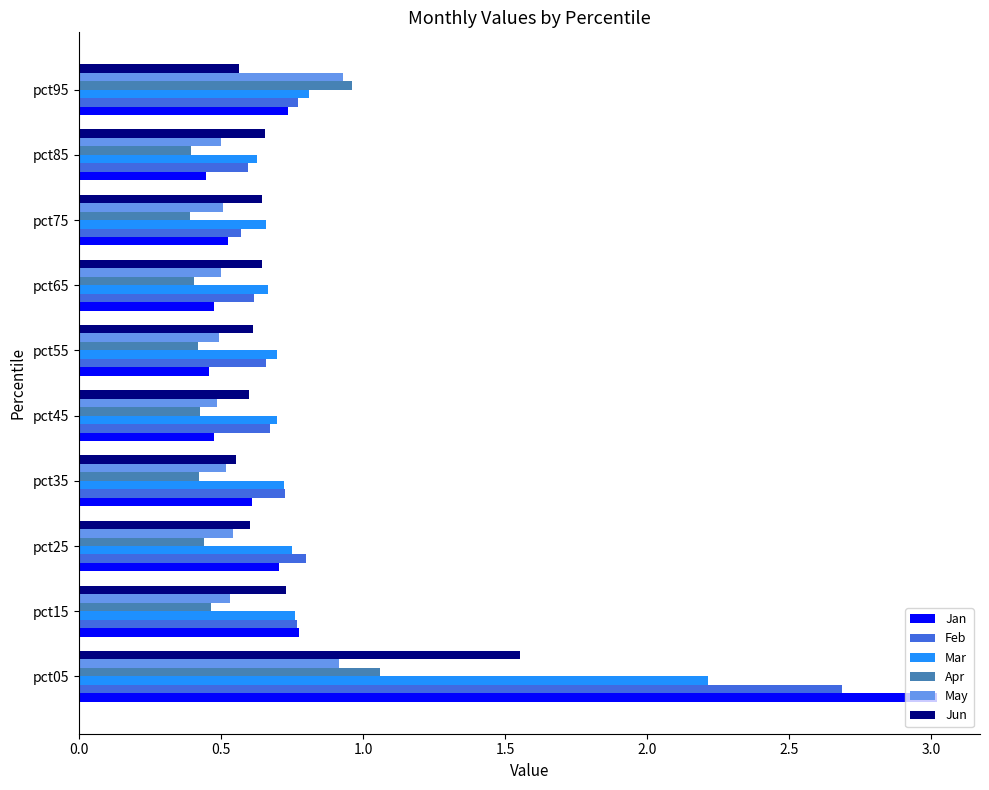

List the series in order of their peak value, highest first.

Jan, Feb, Mar, Jun, Apr, May